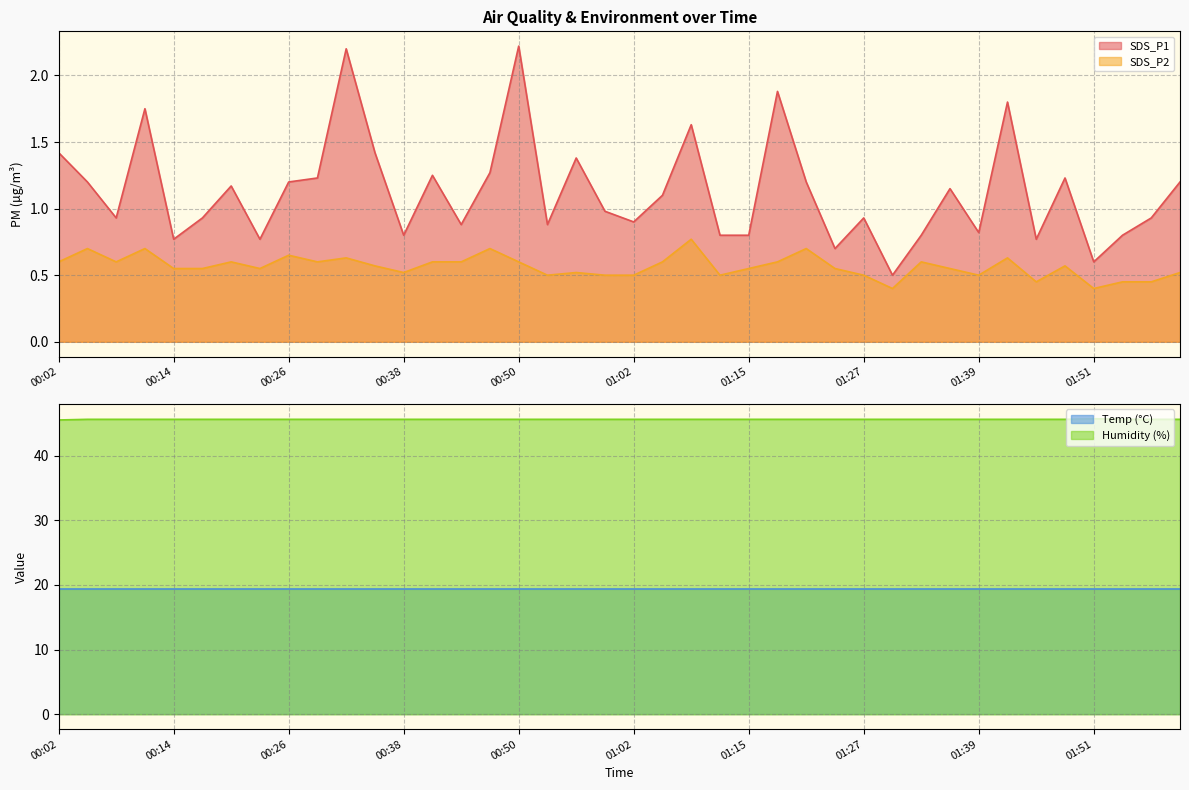

At which category is the sum across all series the highest?

00:32